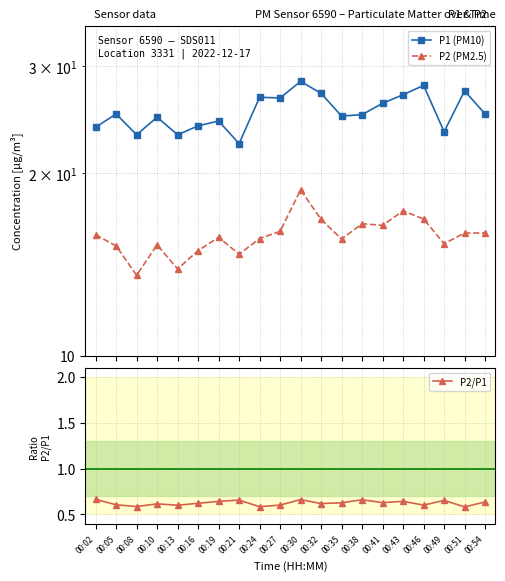

How many interior local peaks does the P2/P1 series have?

6